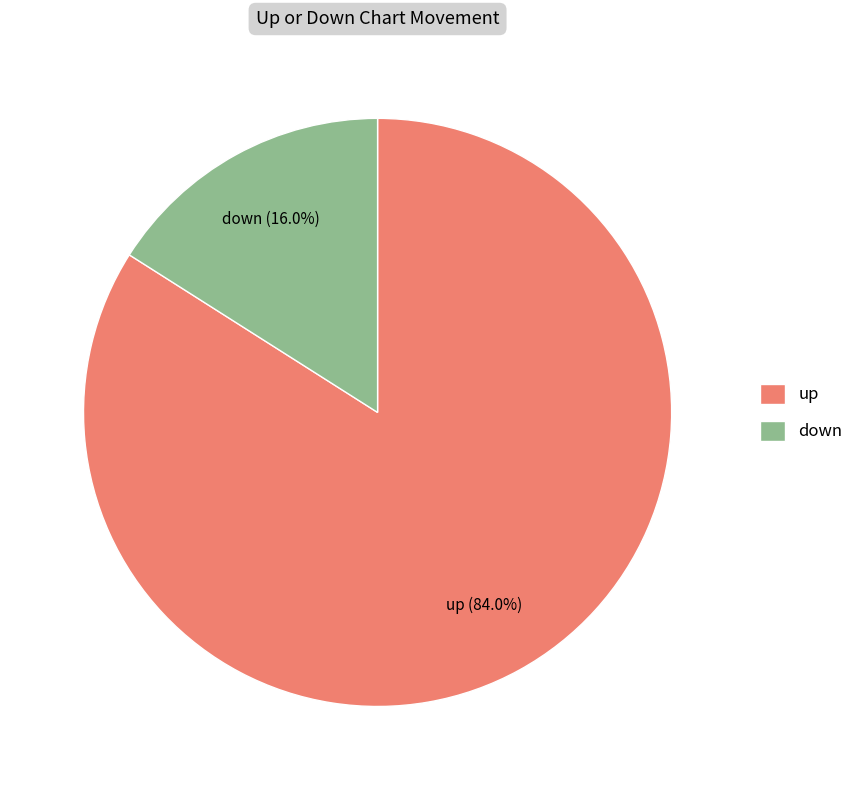

Combined, what portion of the pie is down and up?

100.0%